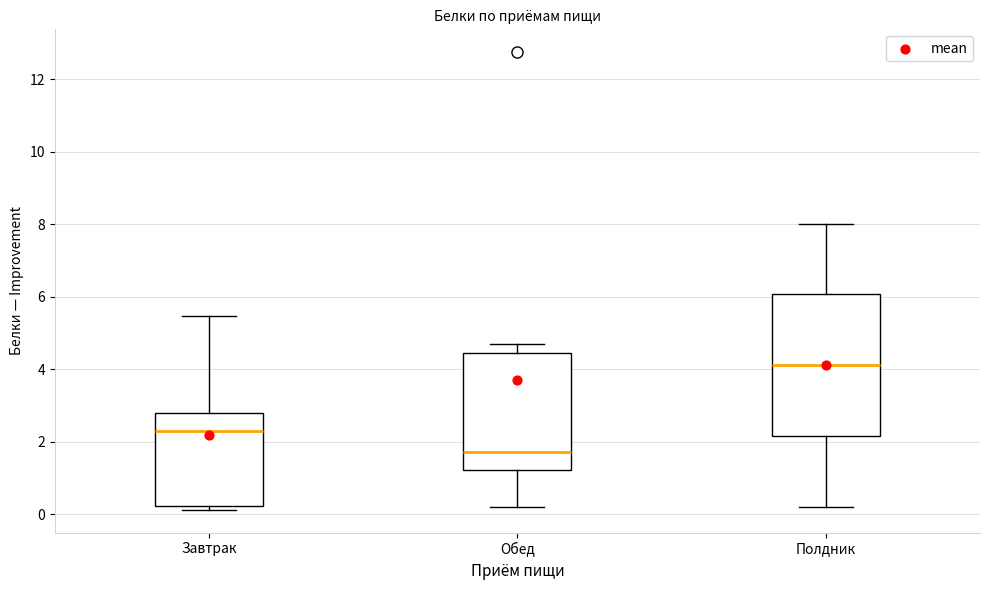

Which box's median line is the lowest?

Обед